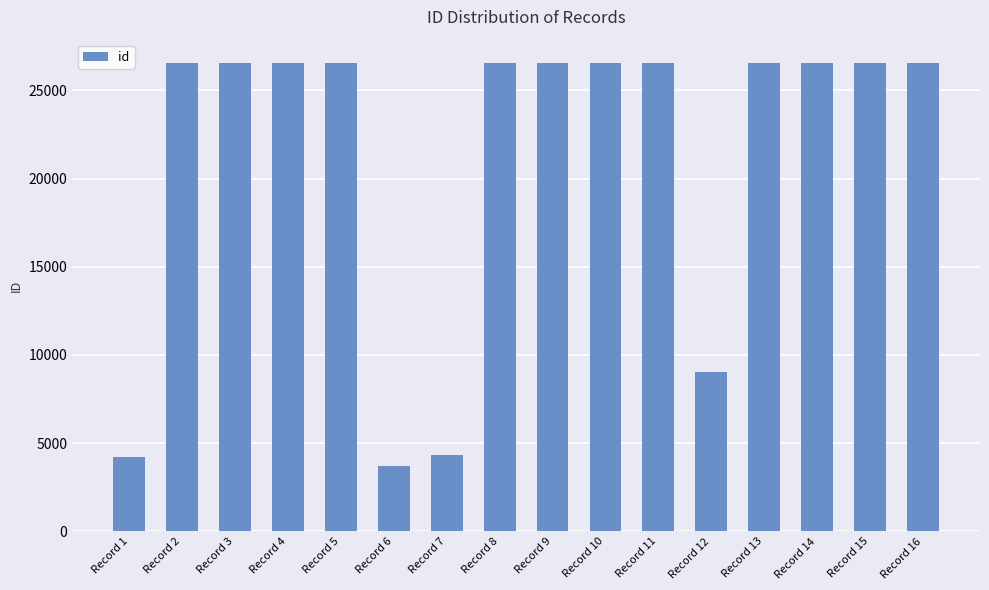

Read the value at Record 12, to the nearest 10.

9020